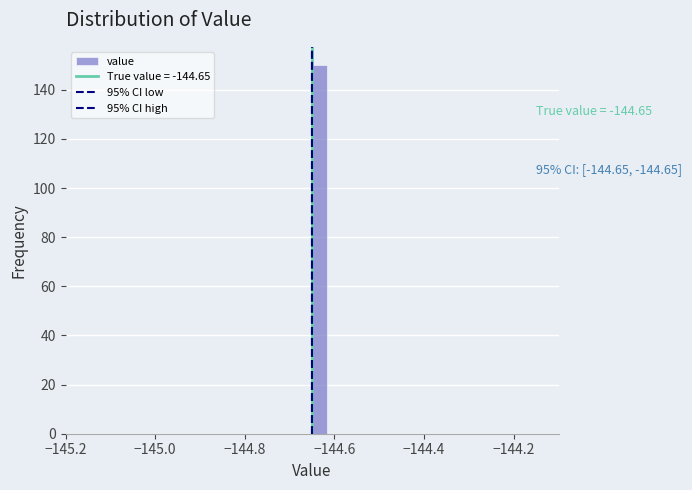

Read against the x-axis, roughly where is the centre of the tallest bar?

-144.64